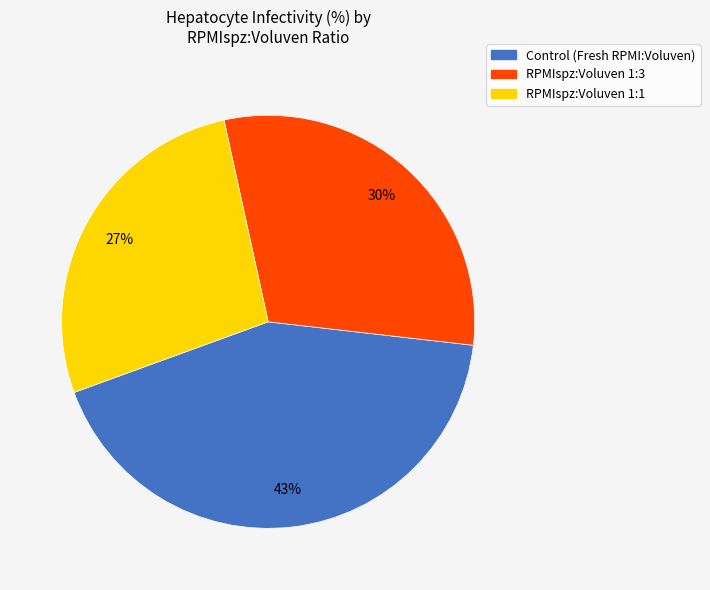

Does any single category account for the majority?

No